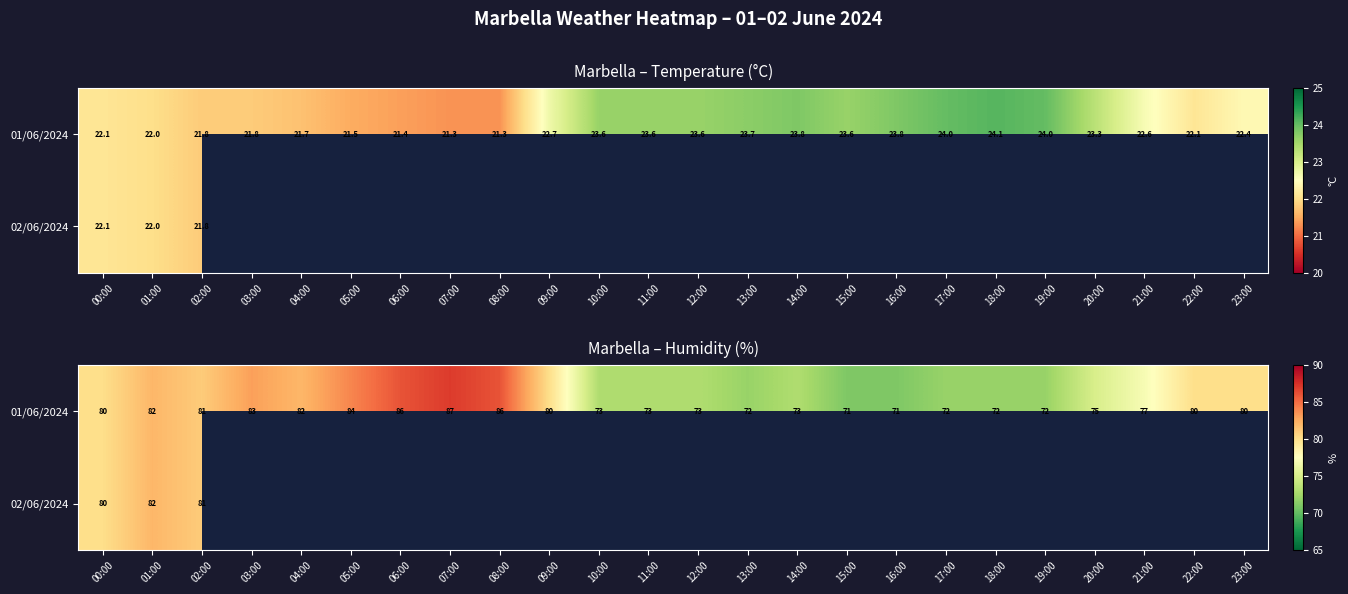

What is the maximum value for 02/06/2024?

82.0